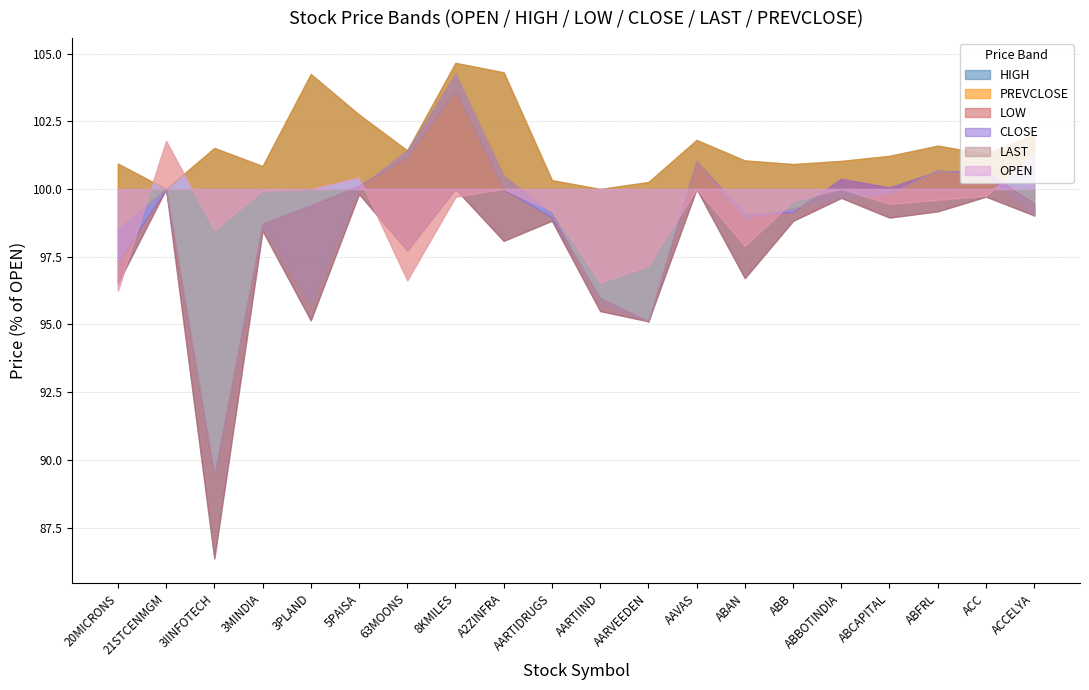

Where is CLOSE nearest to the value 10861?

ABBOTINDIA